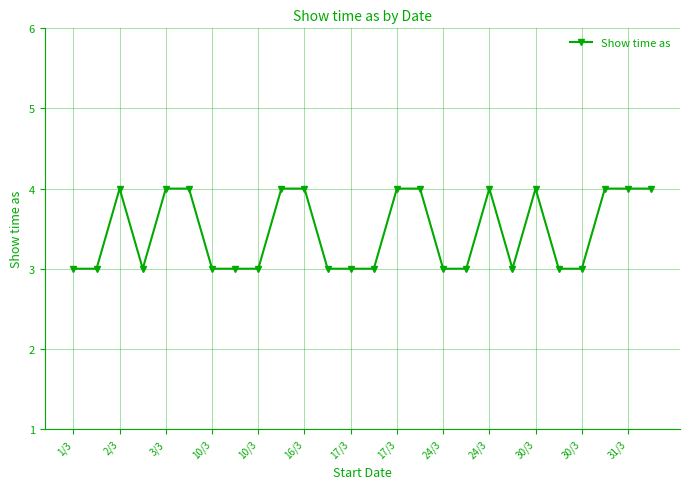

What is the sum of all values?

90